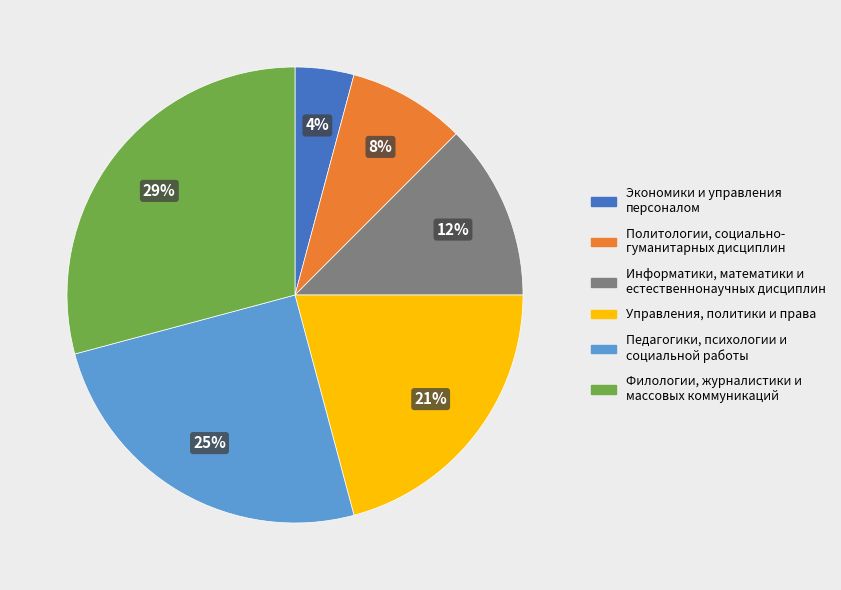

To the nearest percent, what is the difference between the largest and smallest slice percentages?

25%